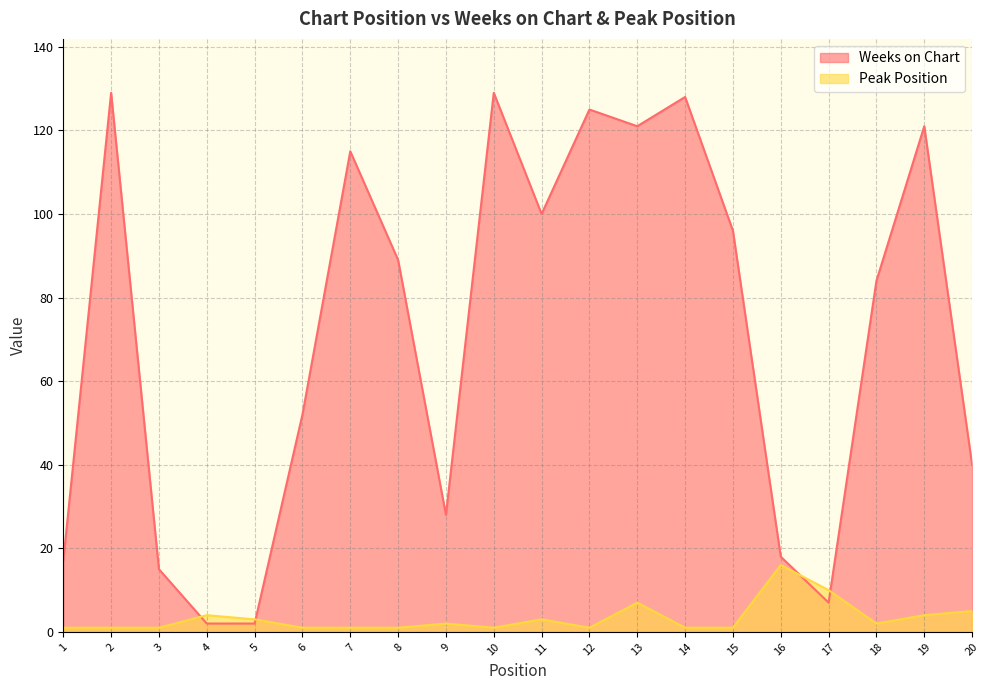

List the series in order of their overall mean, highest first.

Weeks on Chart, Peak Position